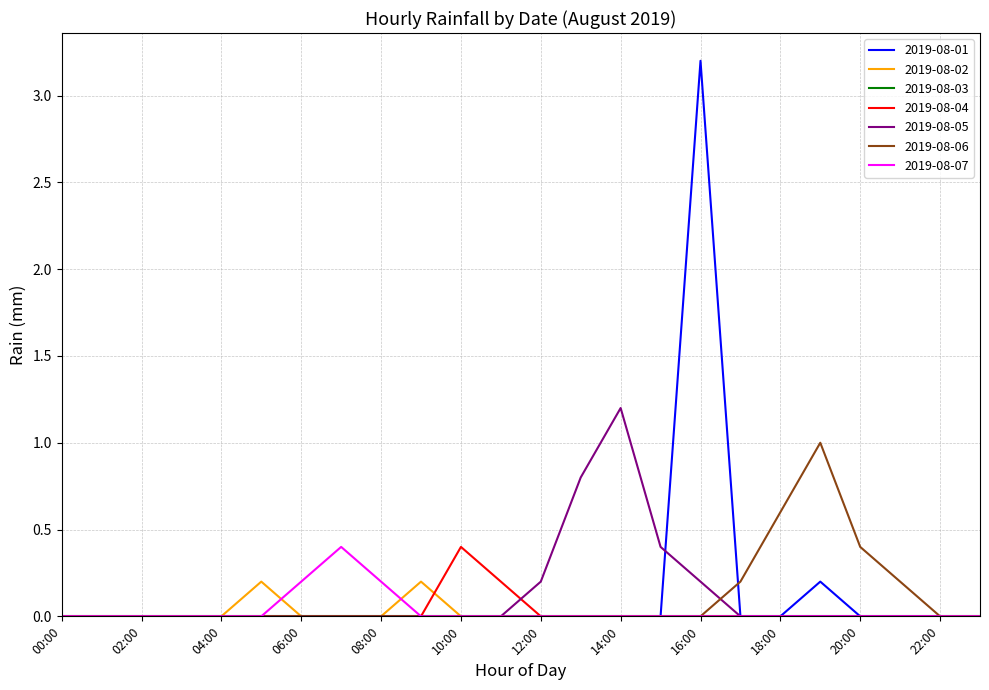

What is the highest value of the 2019-08-06 series?

1.0